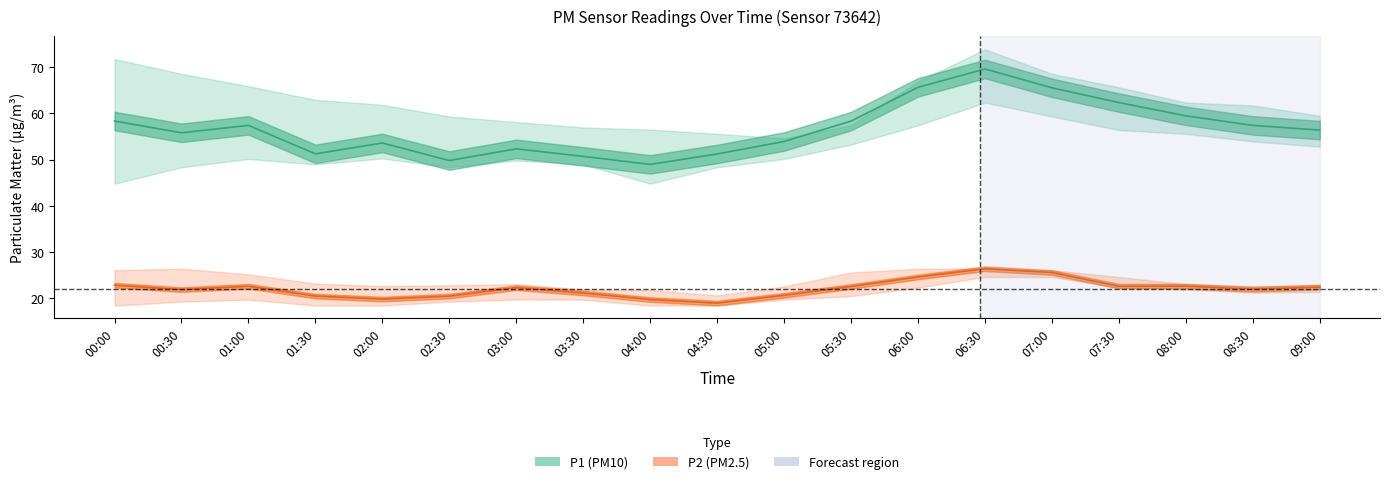

True or false: P2_lower and P1 intersect in this chart.

False